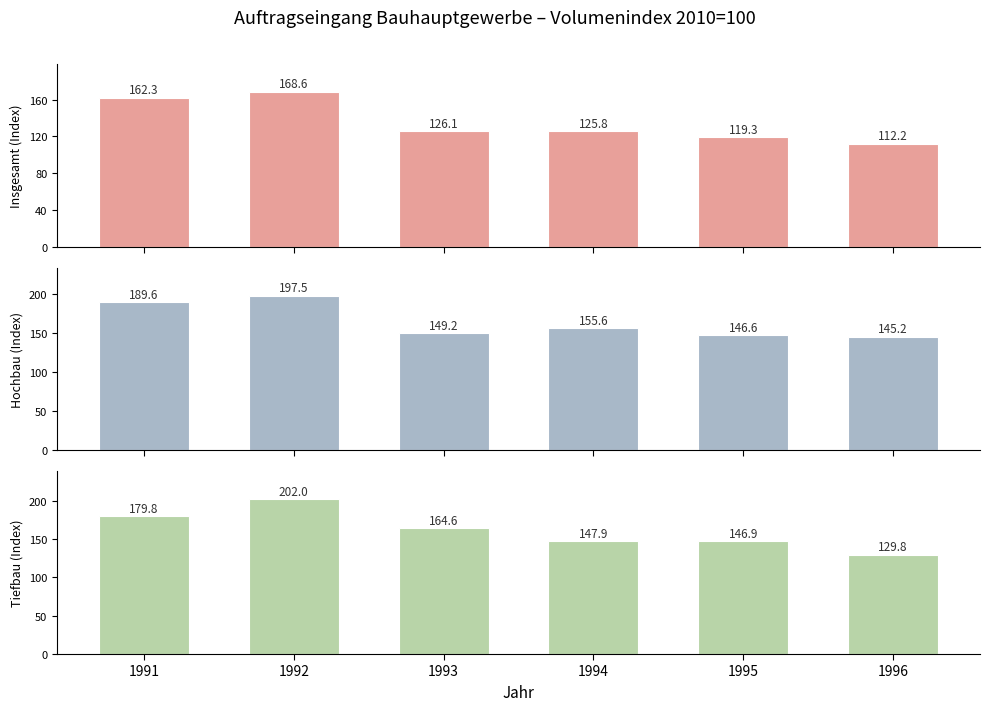

Which series has the widest spread of values?

Wohnungsbau